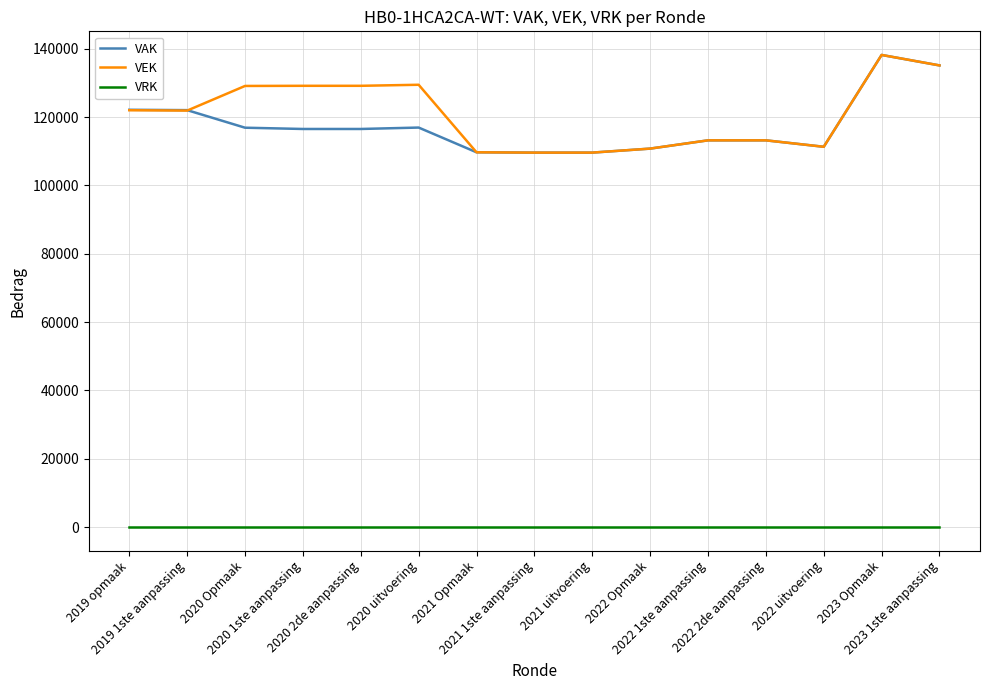

True or false: VRK and VEK intersect in this chart.

False